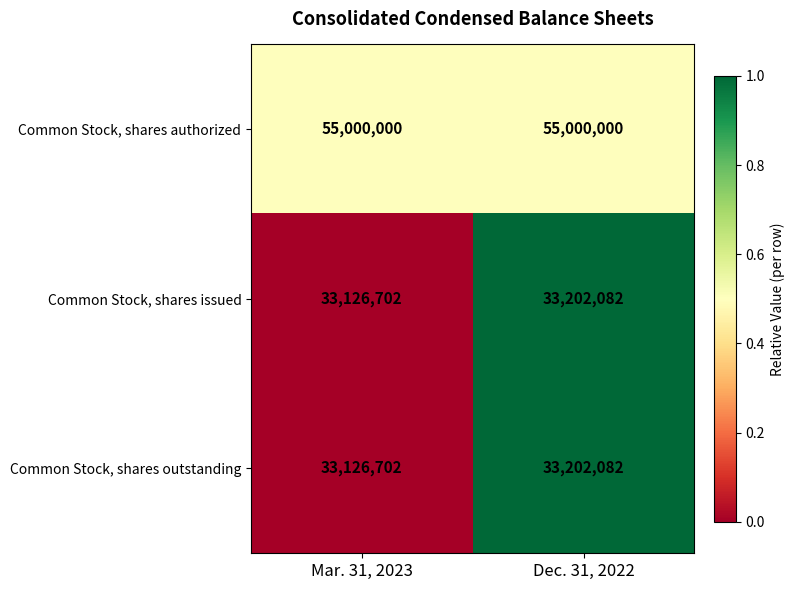

What is the difference between the highest and lowest values at Mar. 31, 2023?

21873298